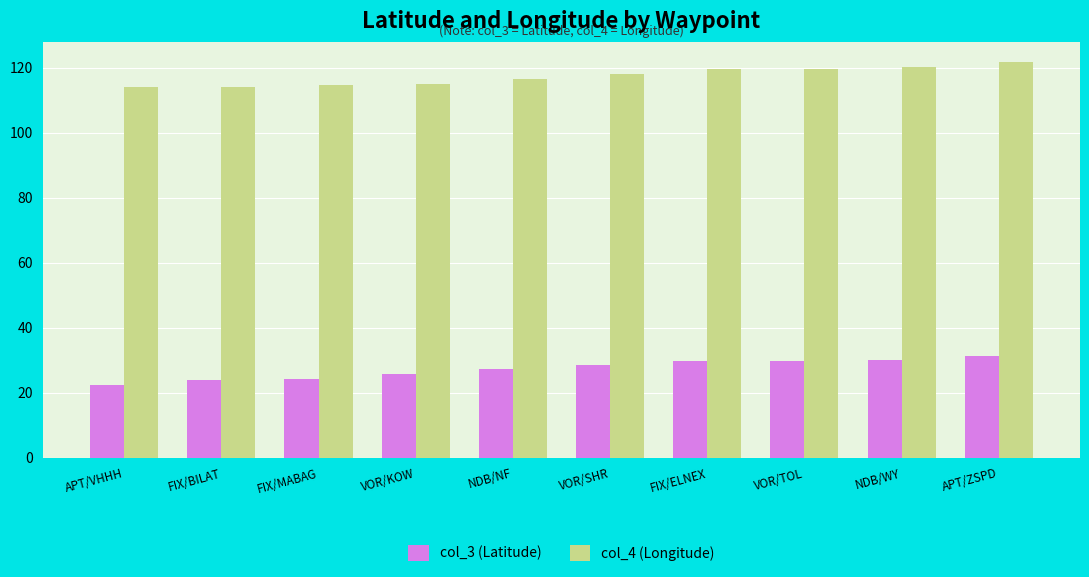

List the series in order of their overall mean, lowest first.

col_3 (Latitude), col_4 (Longitude)